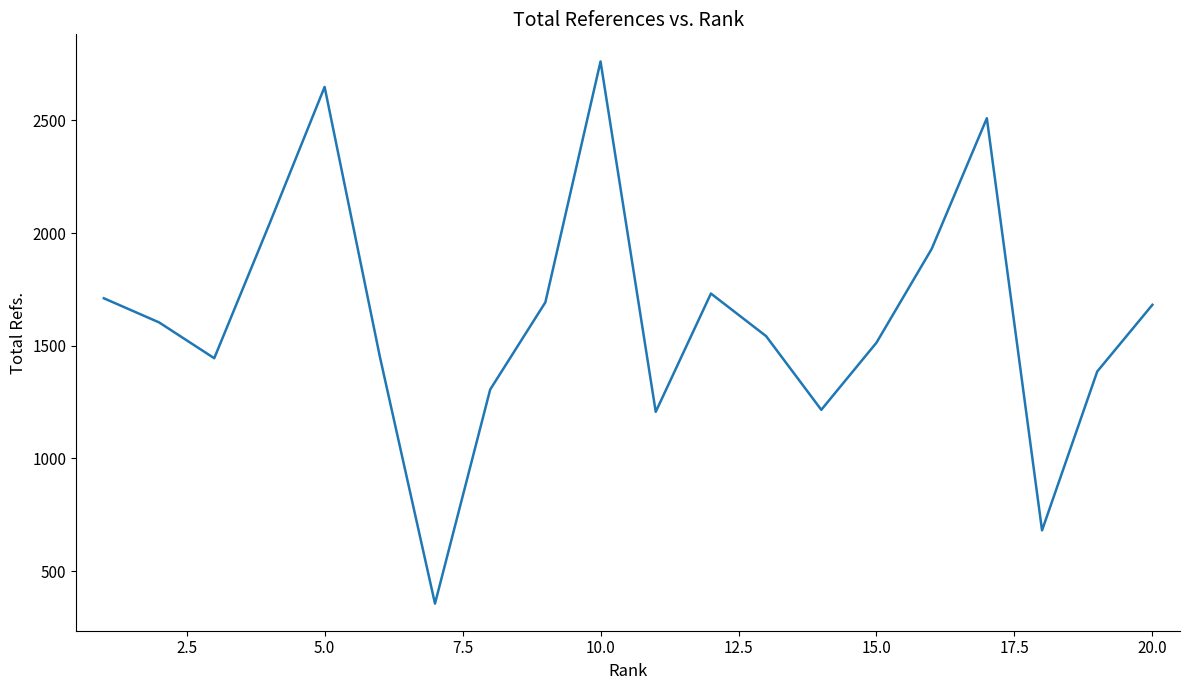

What is the minimum value shown in the chart?

356